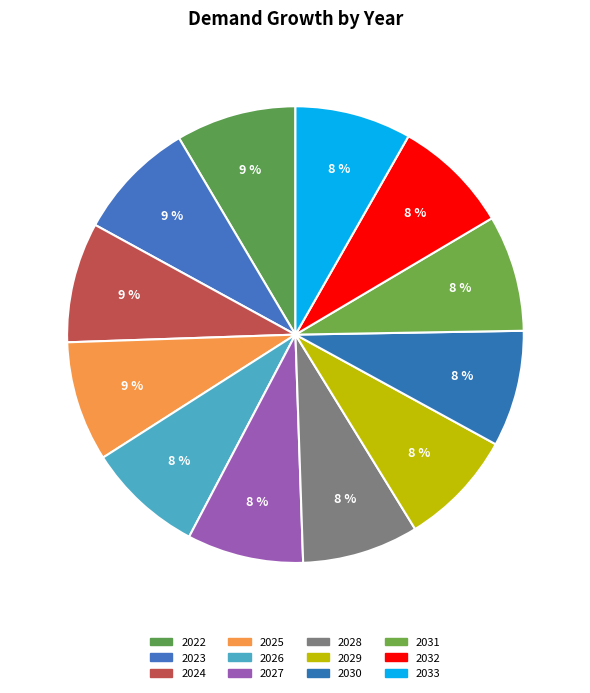

How many slices are in this pie chart?

12